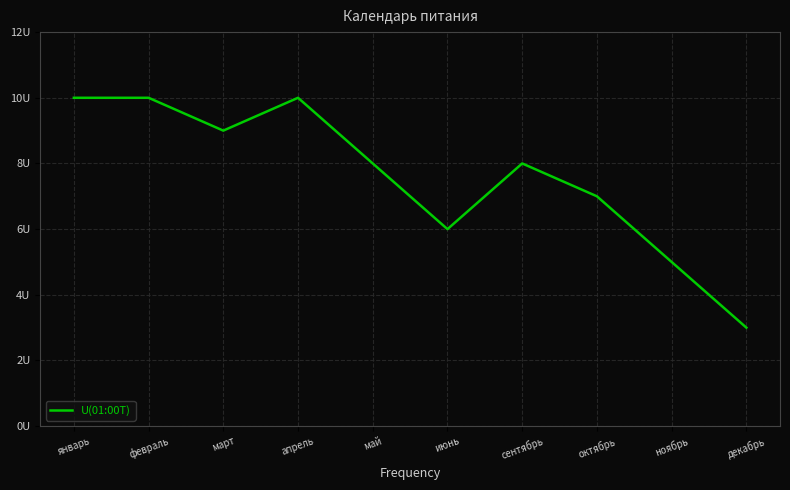

True or false: the data has more than 2 interior local peaks.

False